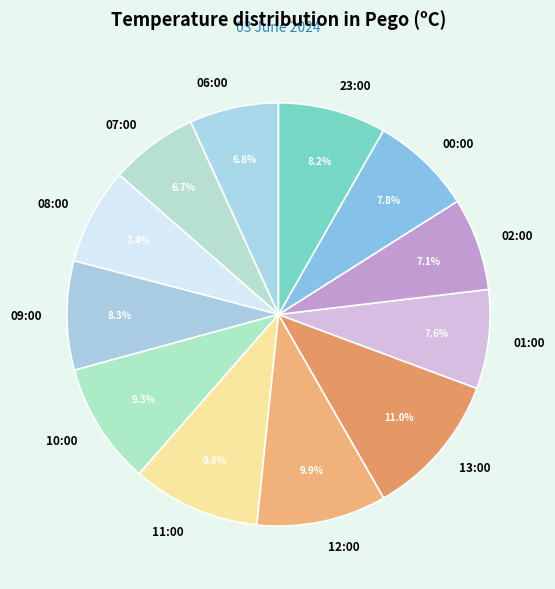

True or false: 11:00 accounts for 21% of the total.

False